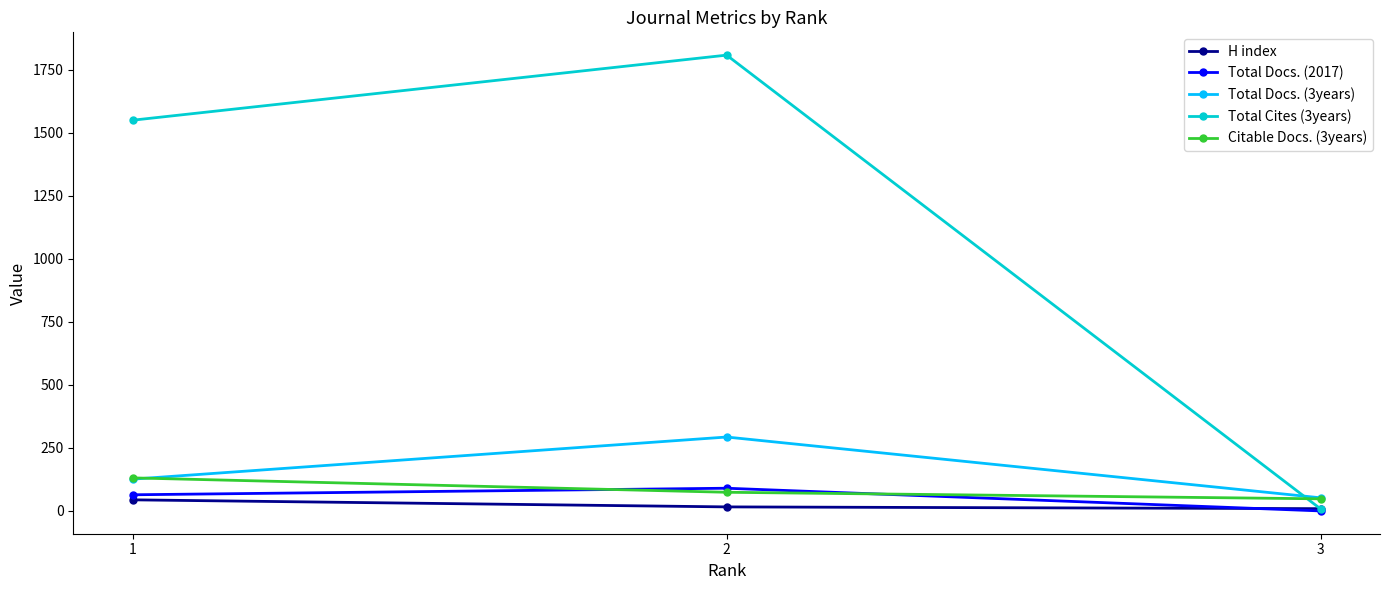

What is the value of the Total Docs. (3years) point at the 2nd from the left?

293